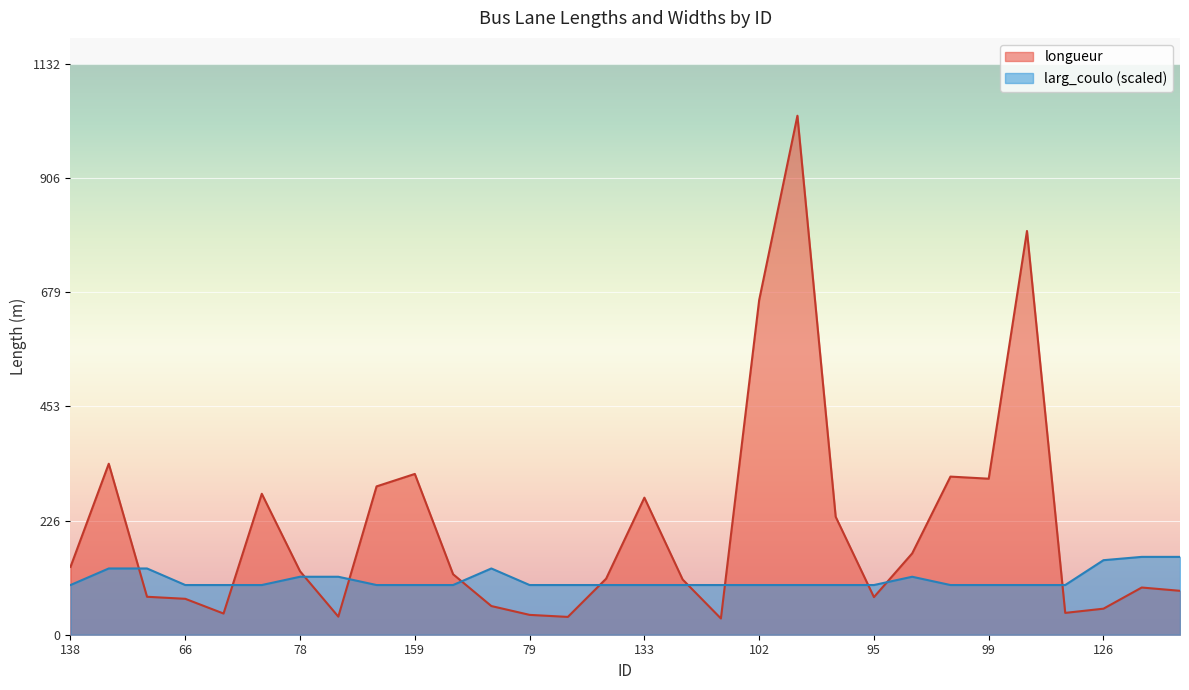

Which category has the highest value in the longueur series?

107